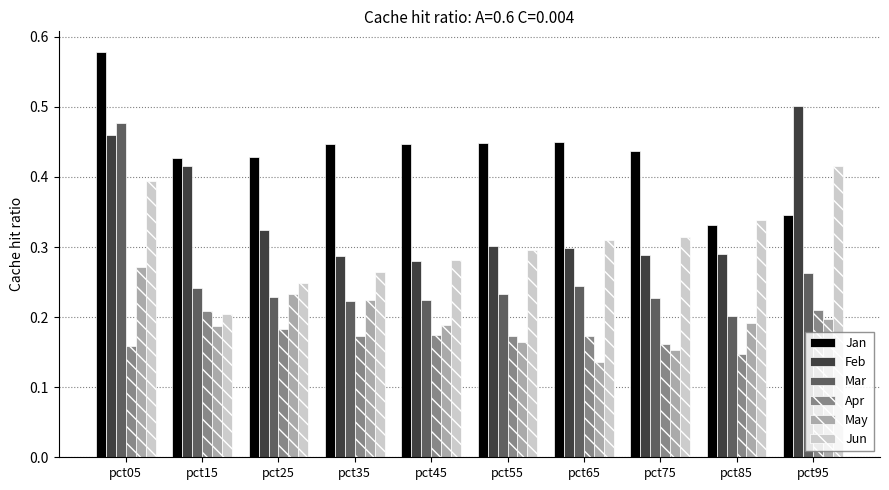

Which series has the widest spread of values?

Mar